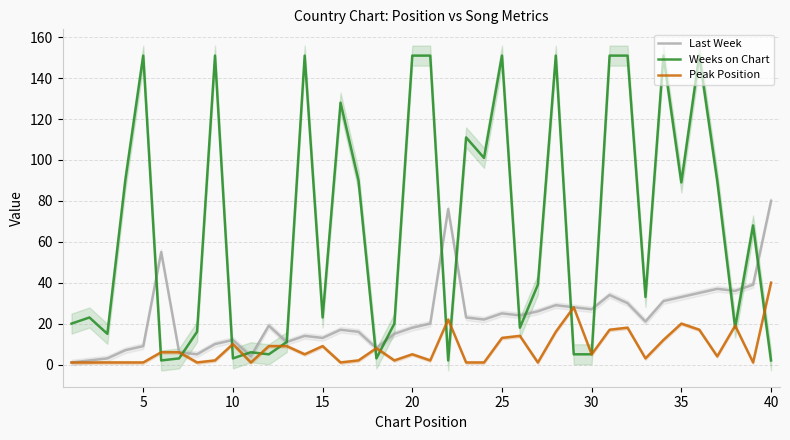

What is the sum of all Peak Position values?

335